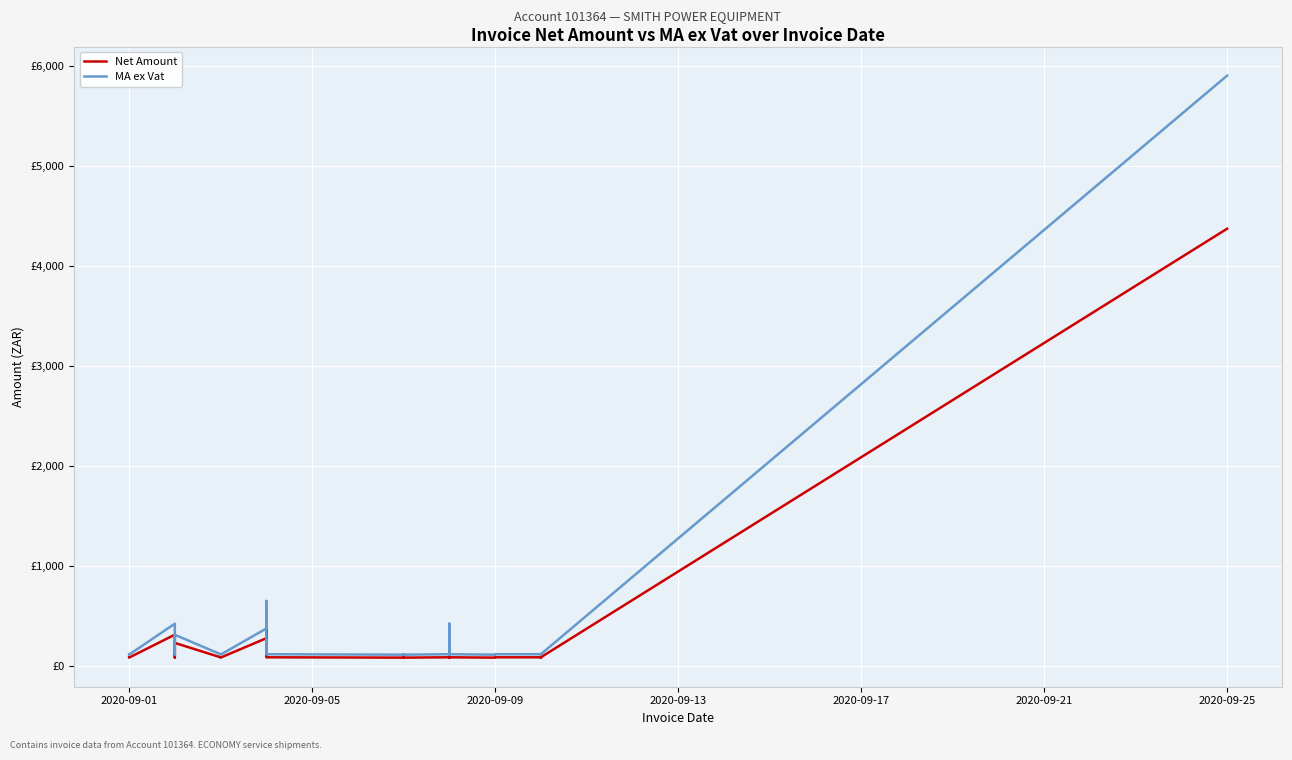

What is the minimum value for Net Amount?

84.5